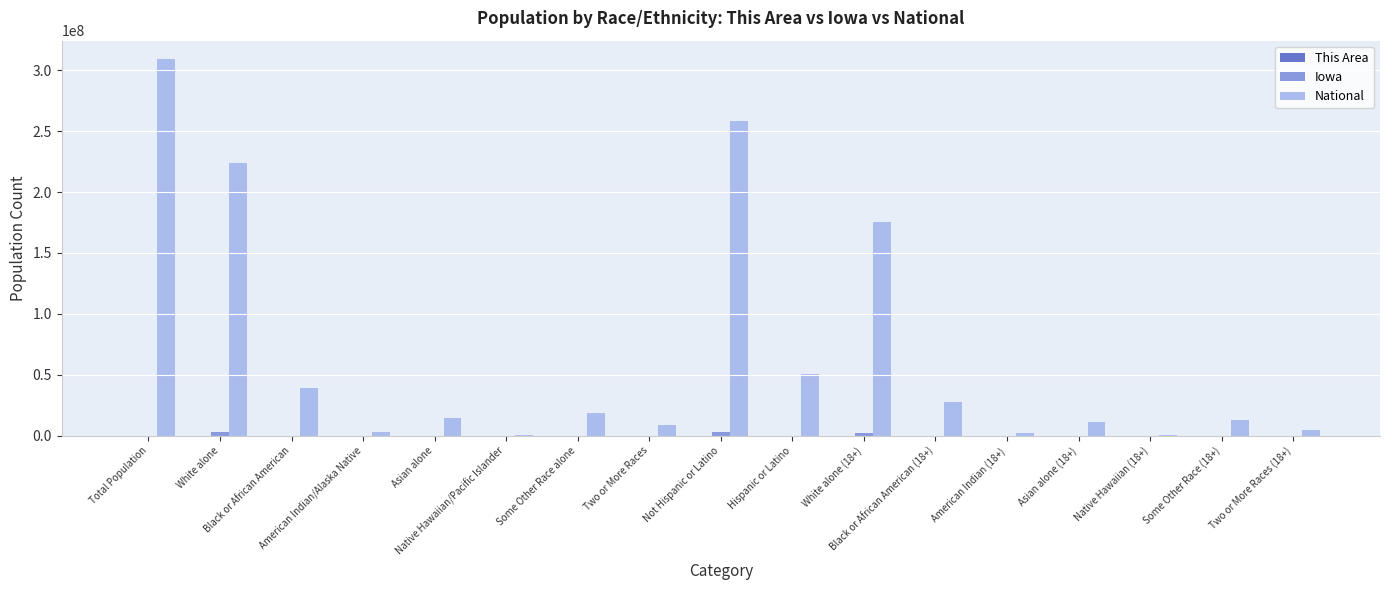

The National series shows 38929319 at Black or African American. True or false?

True